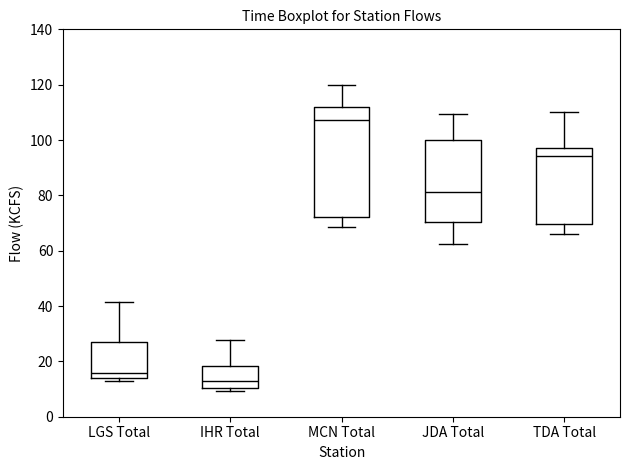

Where does the lower whisker of the box for JDA Total end on the y-axis? The values are not printed on the chart, so give them approximately, as read against the axis.

62